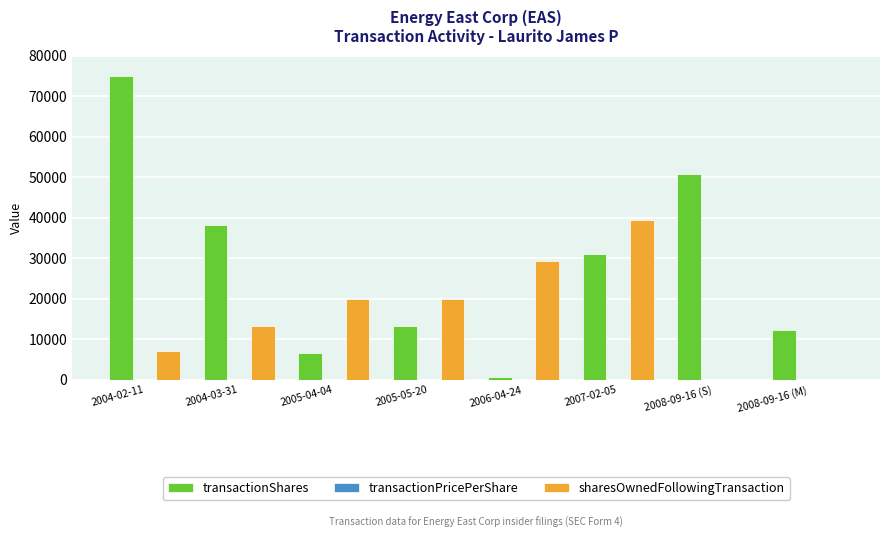

What is the highest value of the sharesOwnedFollowingTransaction series?

39486.0